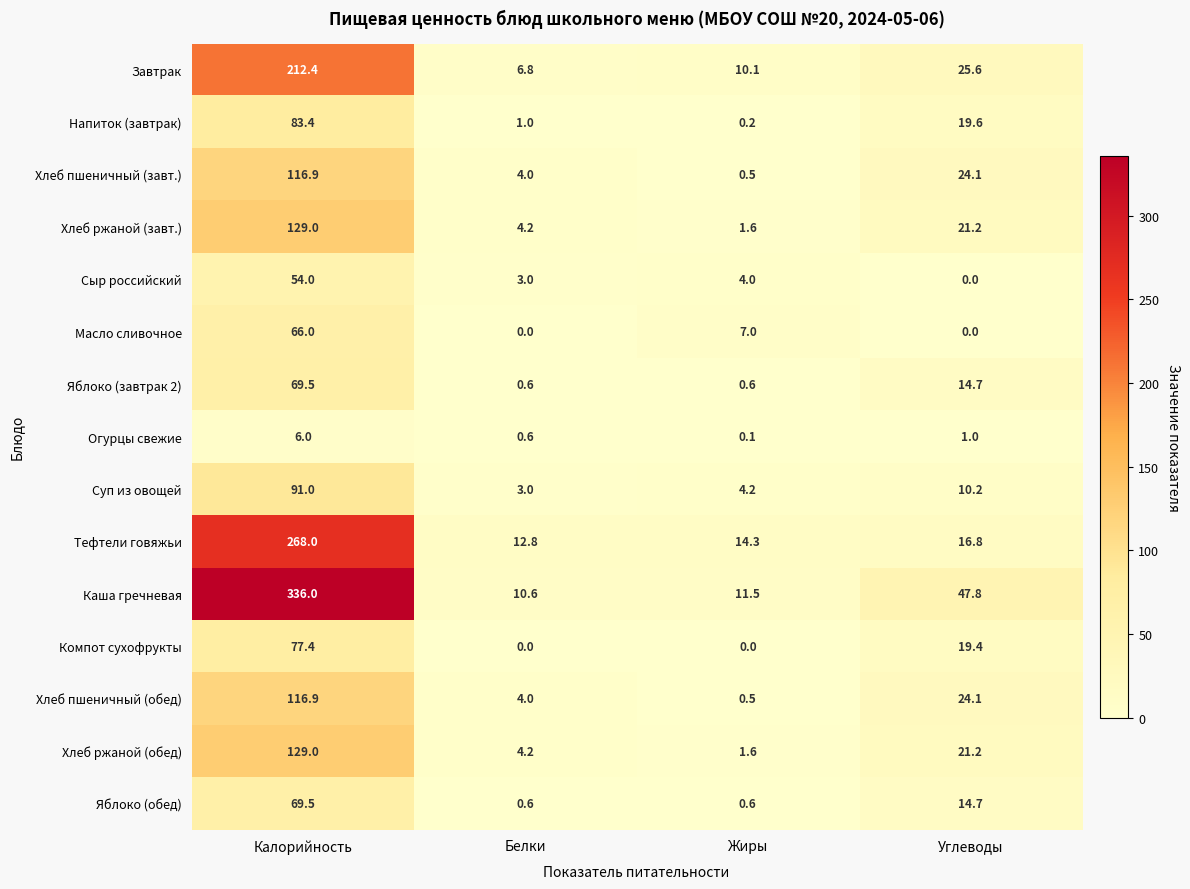

Which series has the largest range (max minus min)?

Каша гречневая